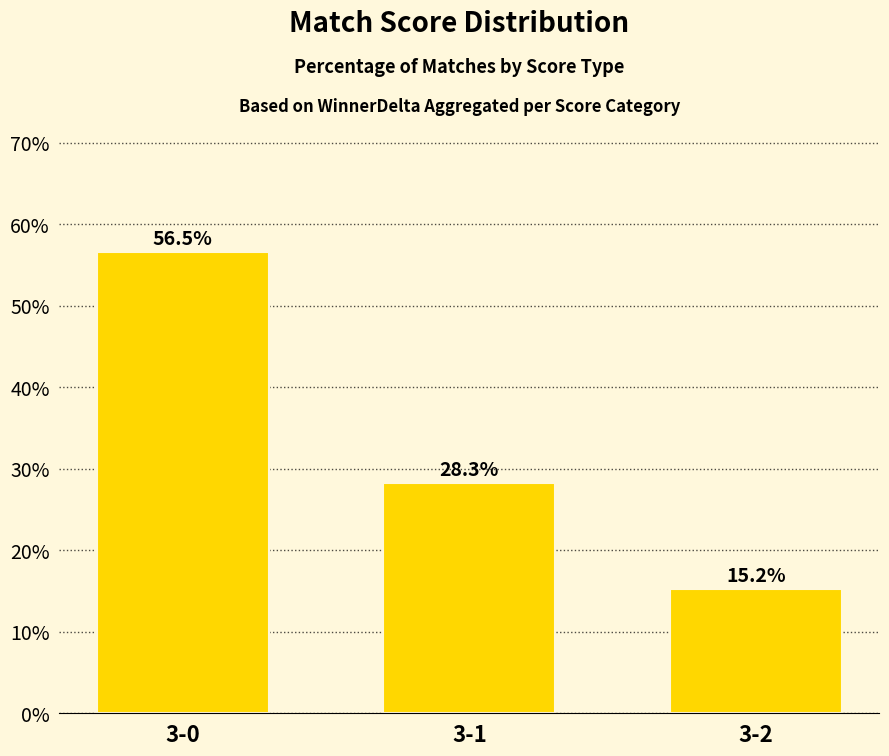

What is the change in value from 3-0 to 3-1?

-28.3